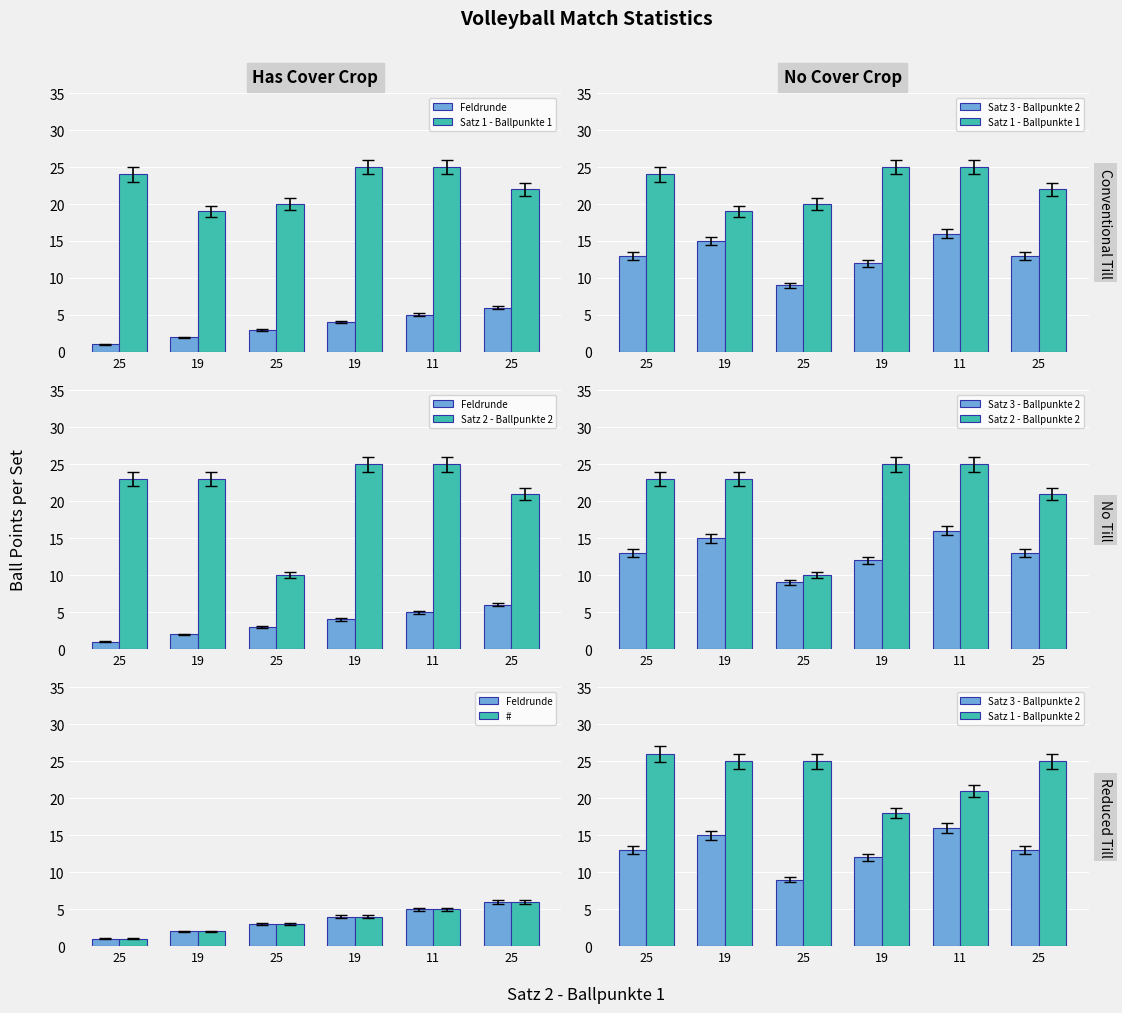

What is the total value across all series at 25?

88